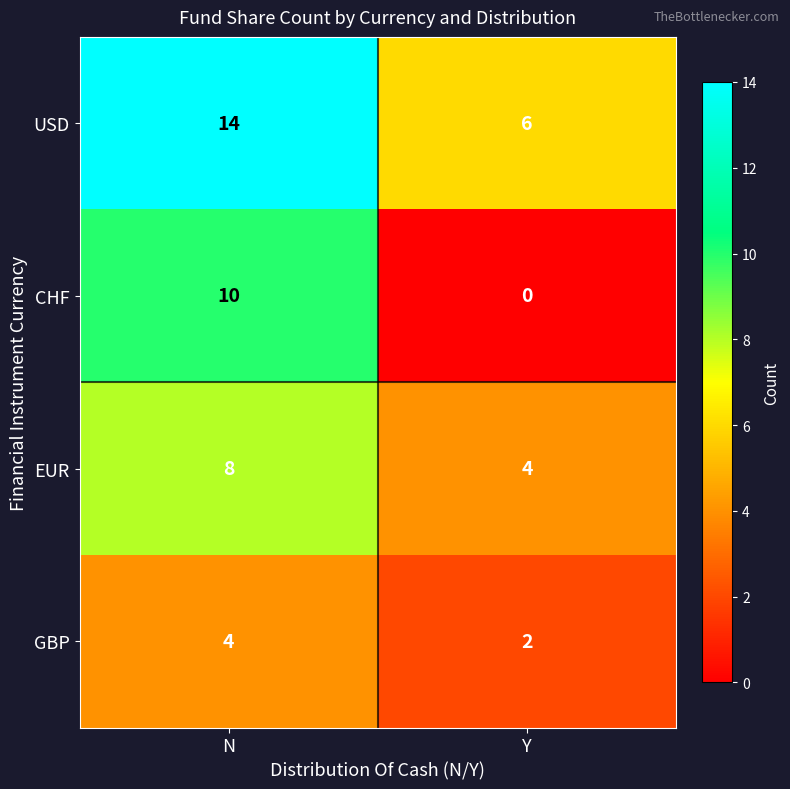

What is the approximate value of USD at N?

14